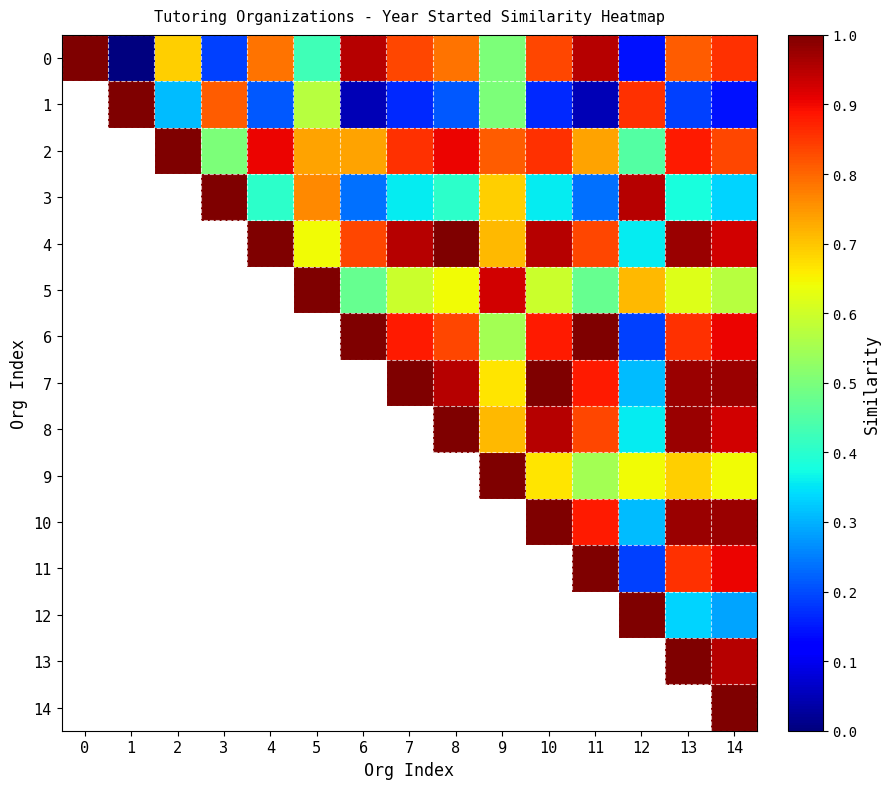

List the series in order of their peak value, highest first.

0, 1, 2, 3, 4, 5, 6, 7, 8, 9, 10, 11, 12, 13, 14